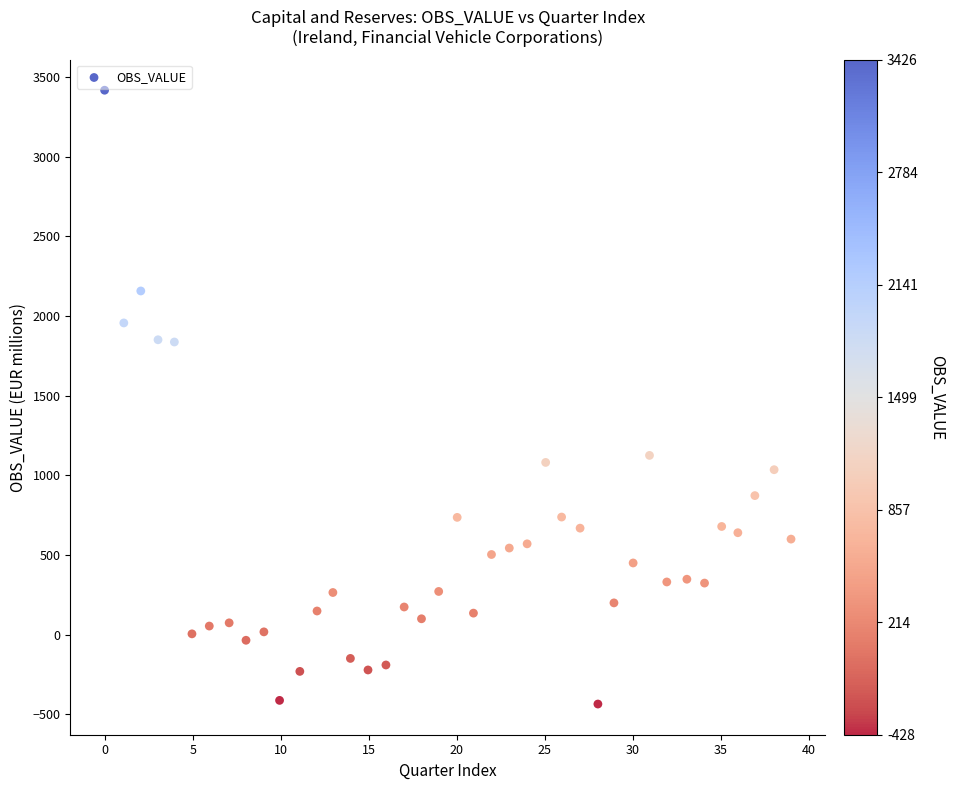

What is the range of Y values (max minus min)?

3854.9